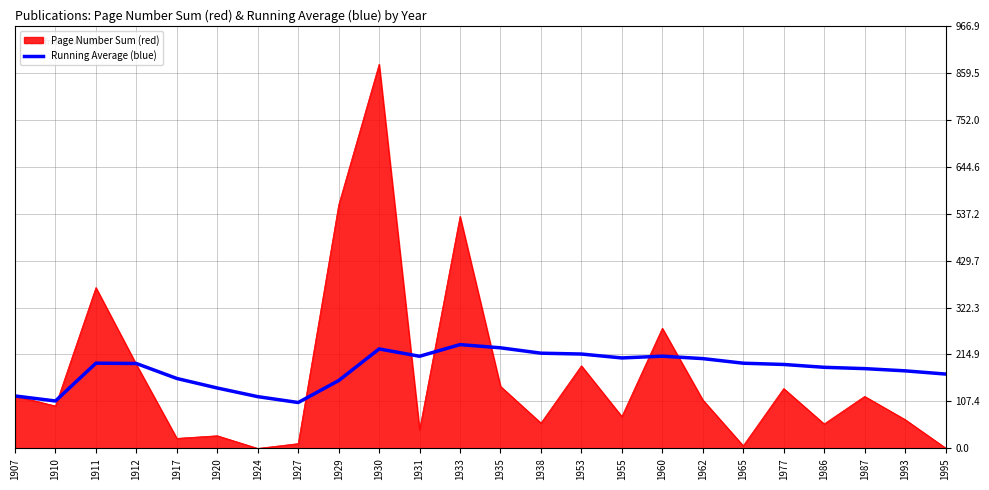

Which series has the largest range (max minus min)?

Page Number Sum (red)